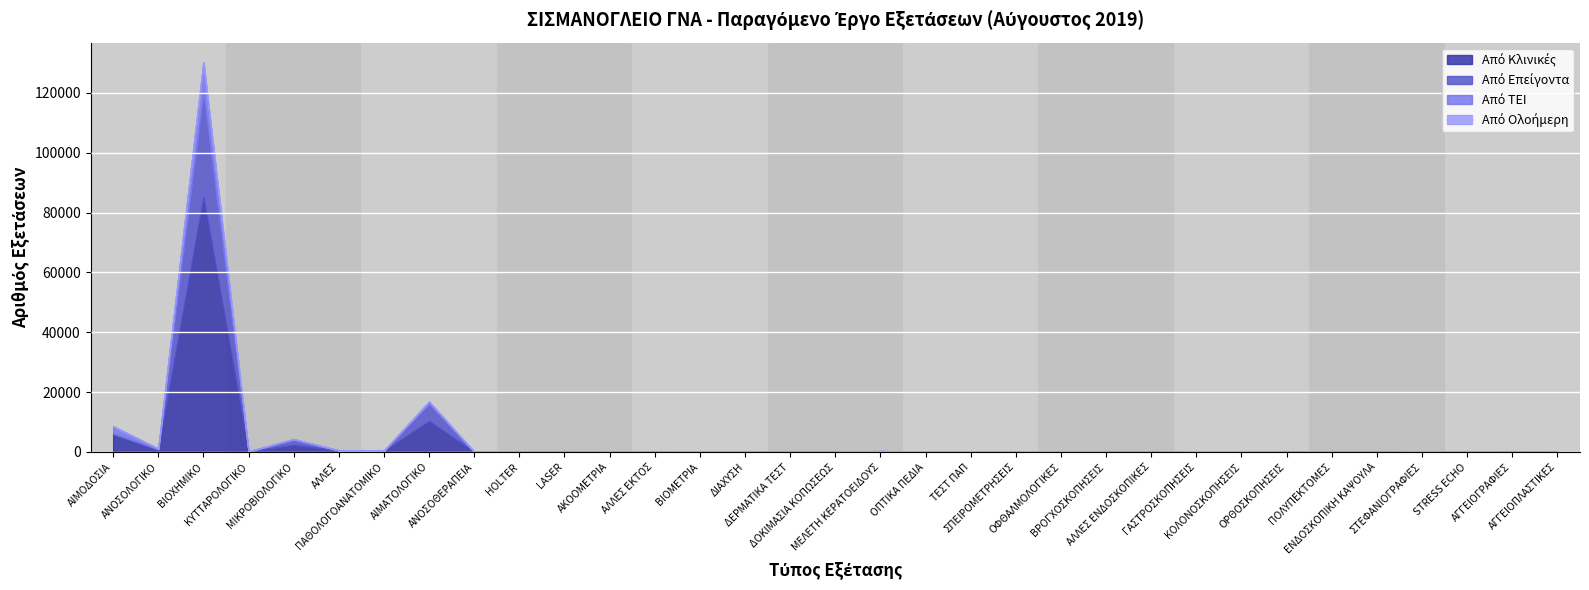

What is the difference between the highest and lowest values at ΟΦΘΑΛΜΟΛΟΓΙΚΕΣ?

233